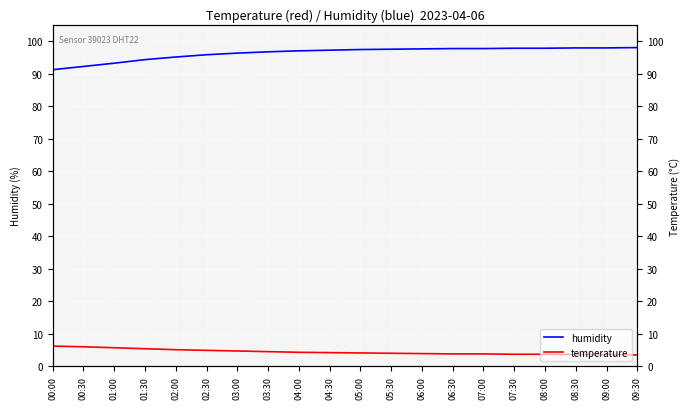

How many lines are shown in the chart?

2